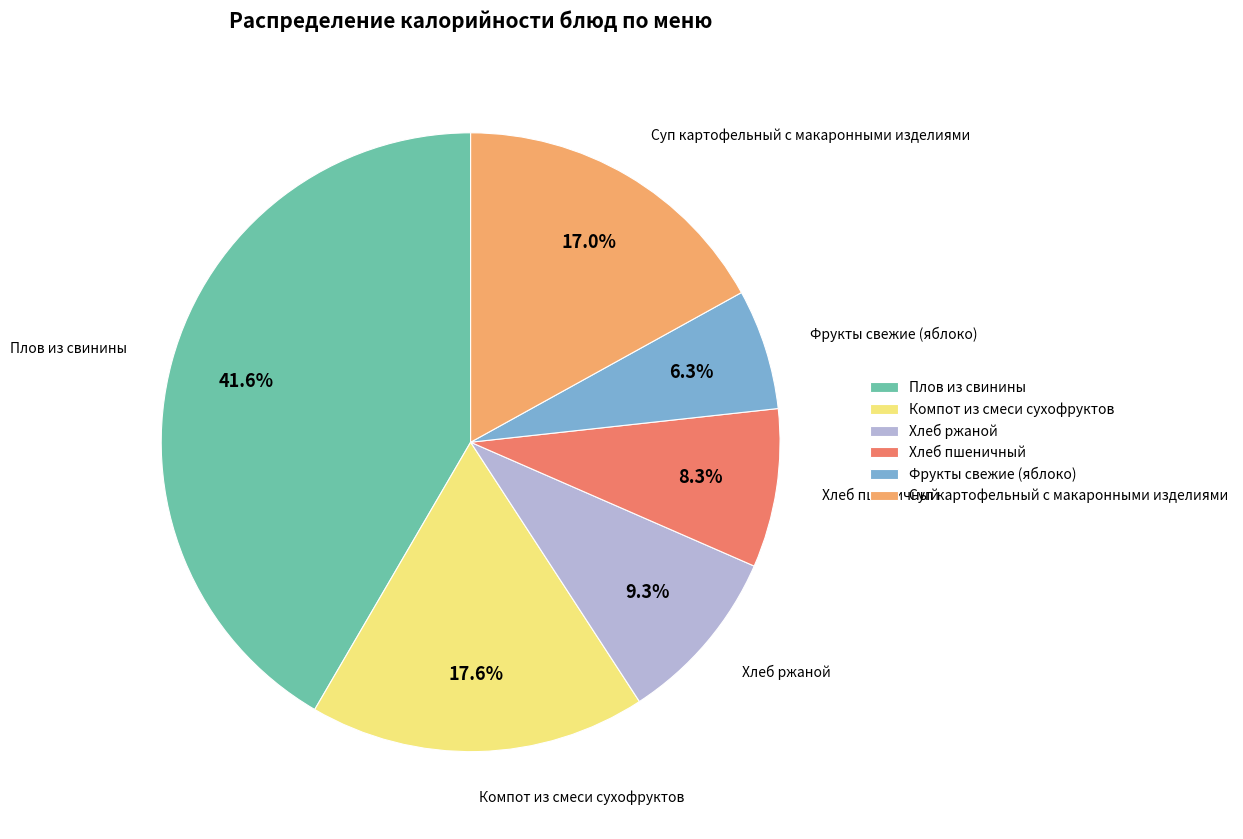

Does Плов из свинины account for over 50% of the chart?

No